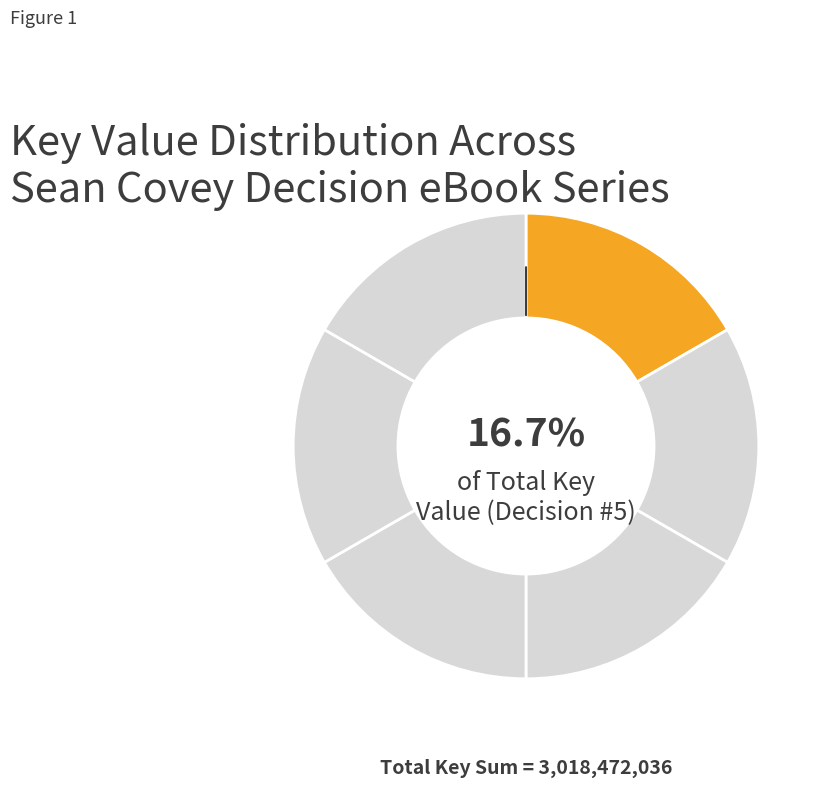

Count the number of slices in the pie.

6